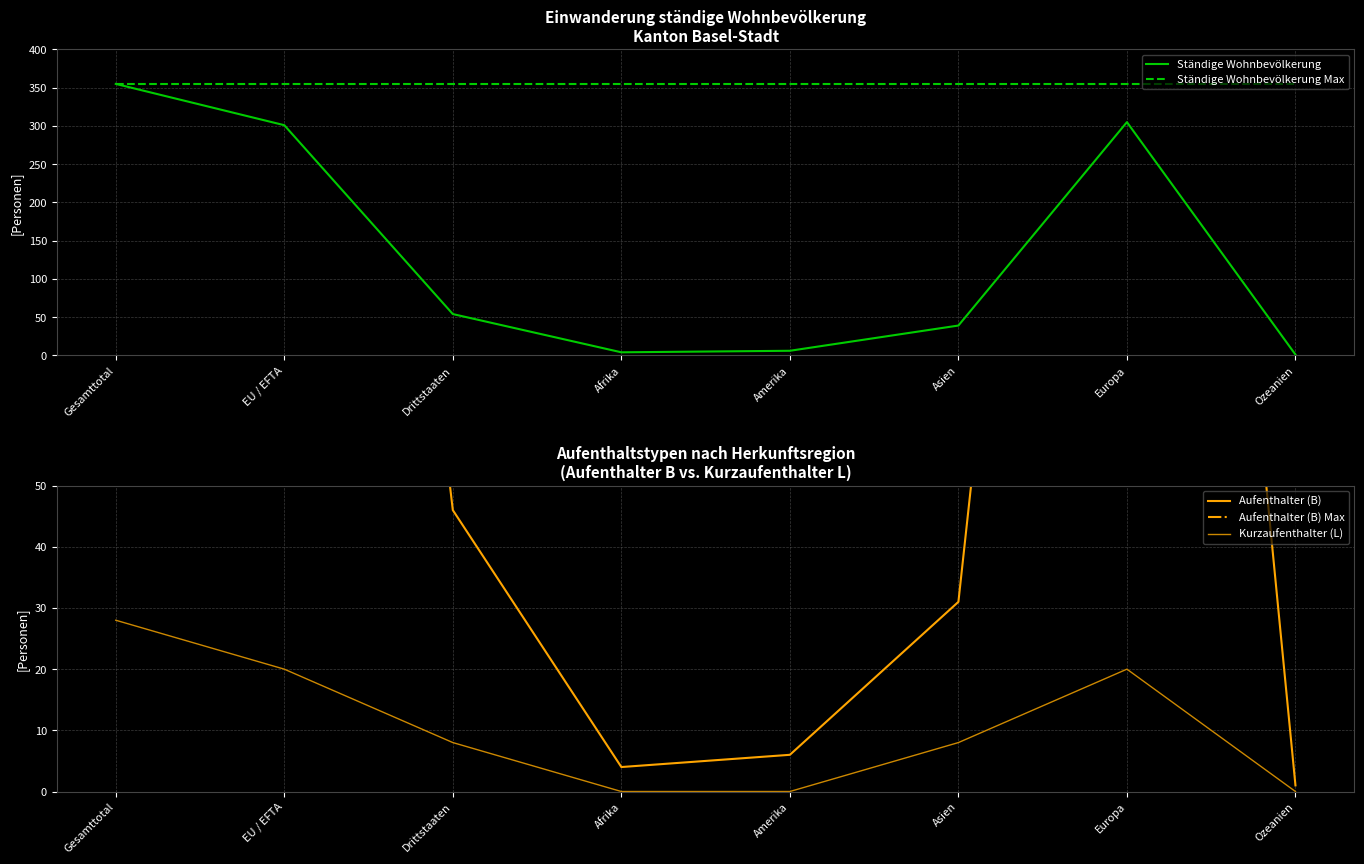

True or false: Aufenthalter (B) has more than 1 interior local peaks.

False